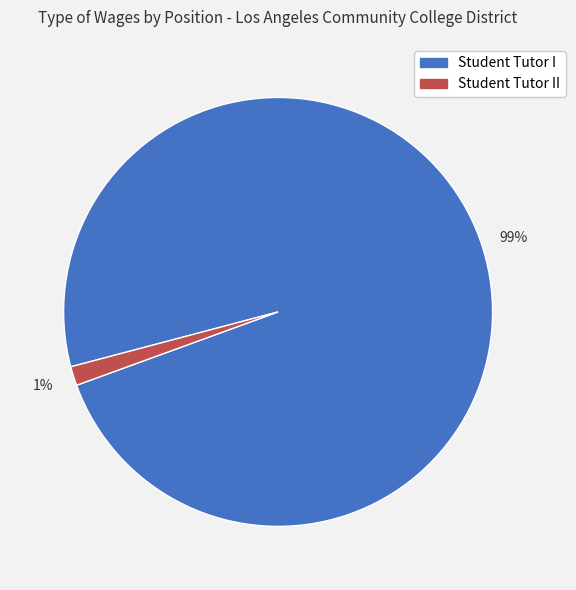

Is there any slice that represents more than half of the pie?

Yes